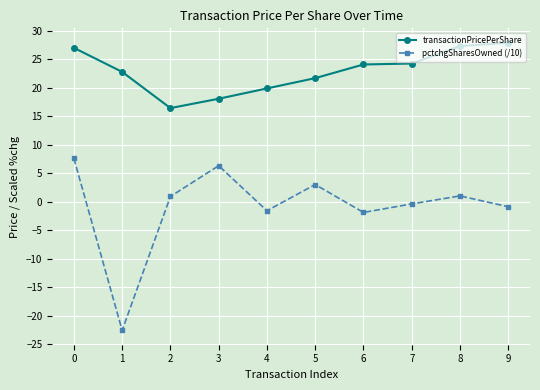

What is the difference between the highest and lowest values at 5?

18.7